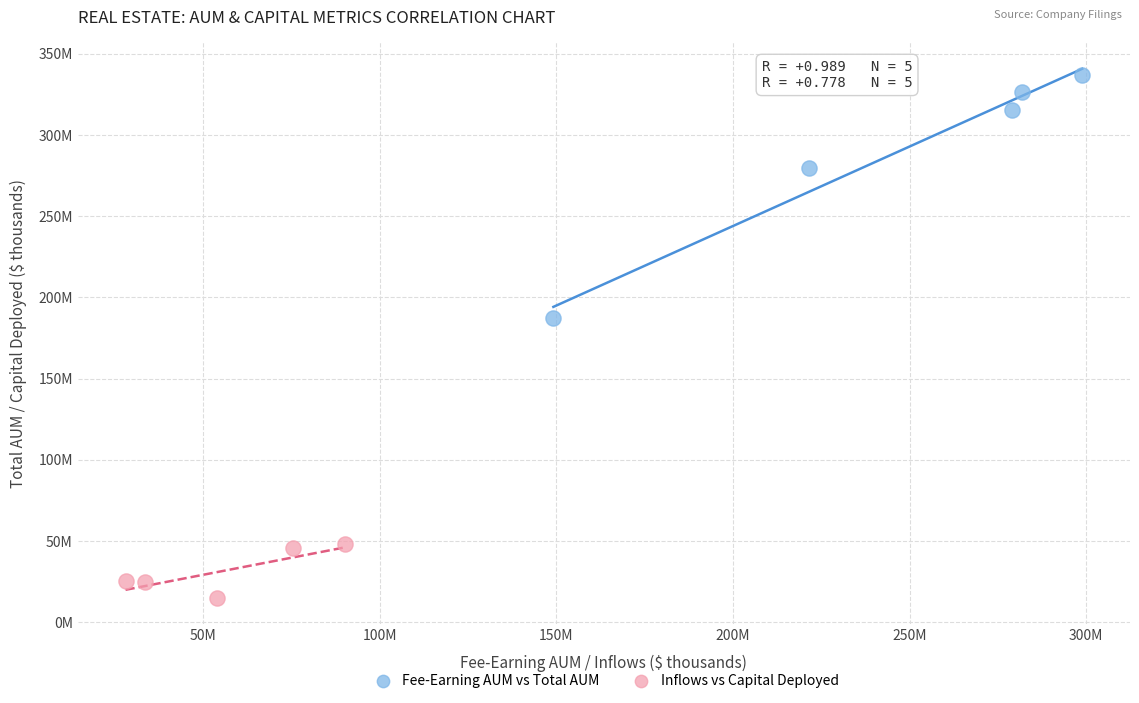

Which series reaches the maximum Y coordinate?

Fee-Earning AUM vs Total AUM